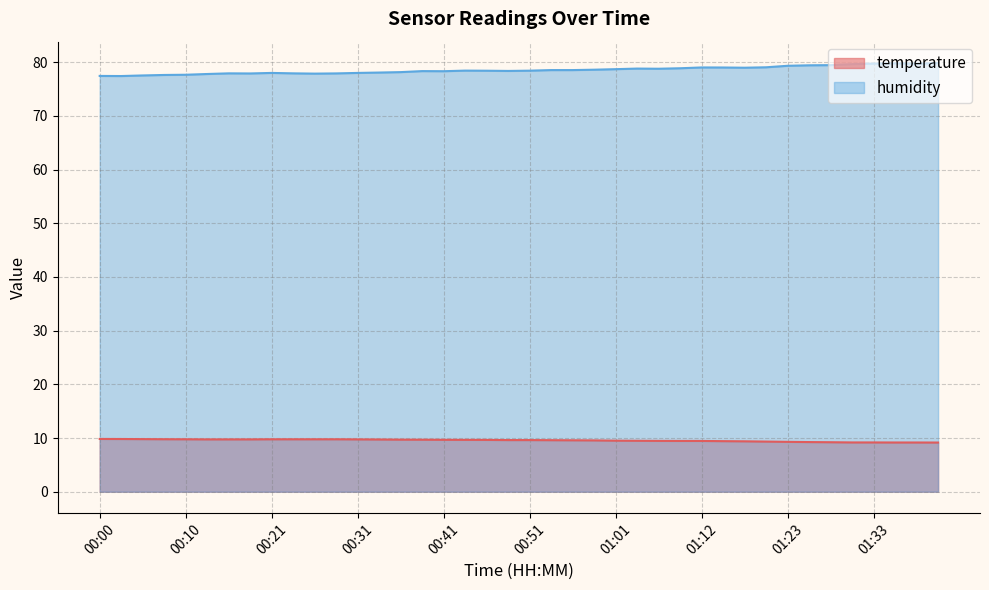

How many interior local peaks does the humidity series have?

7